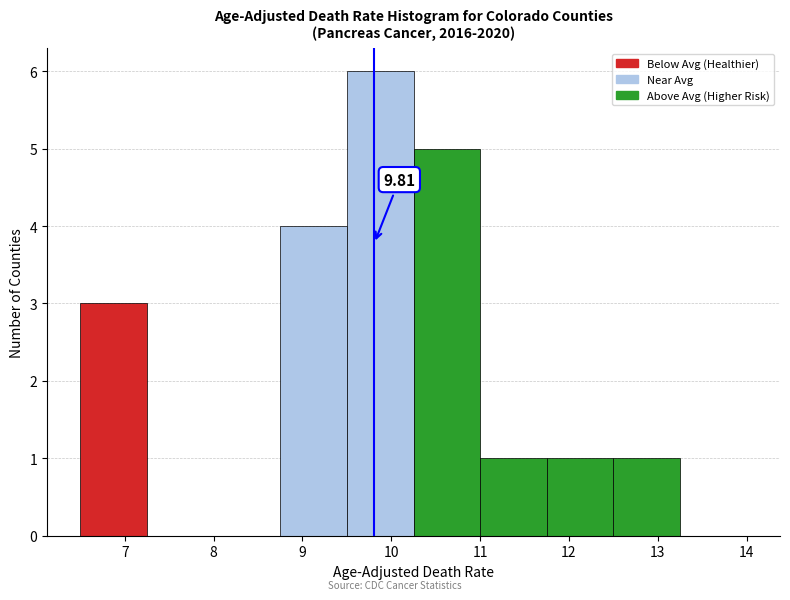

Over which range of the x-axis is the bar tallest?

9.50 to 10.25